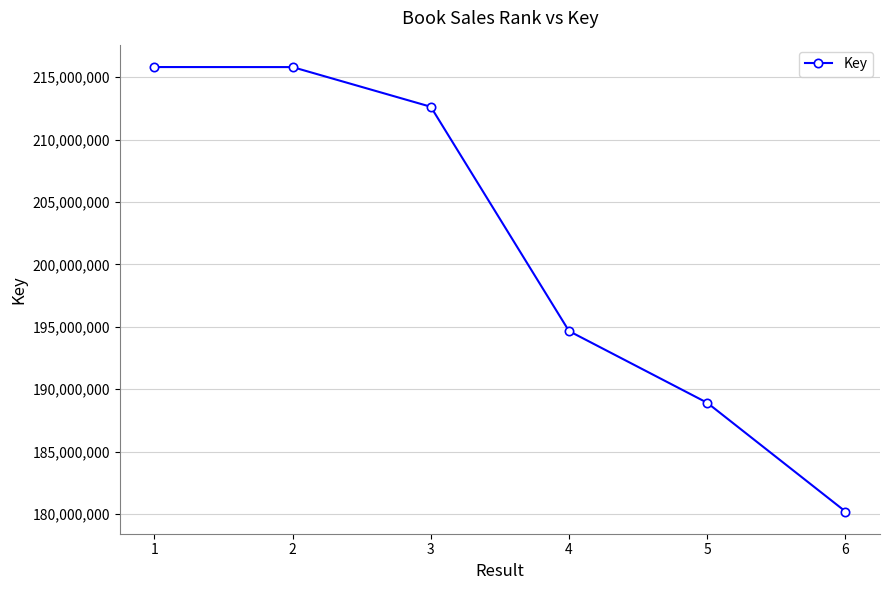

What is the value of the 6th point from the left?

180207849